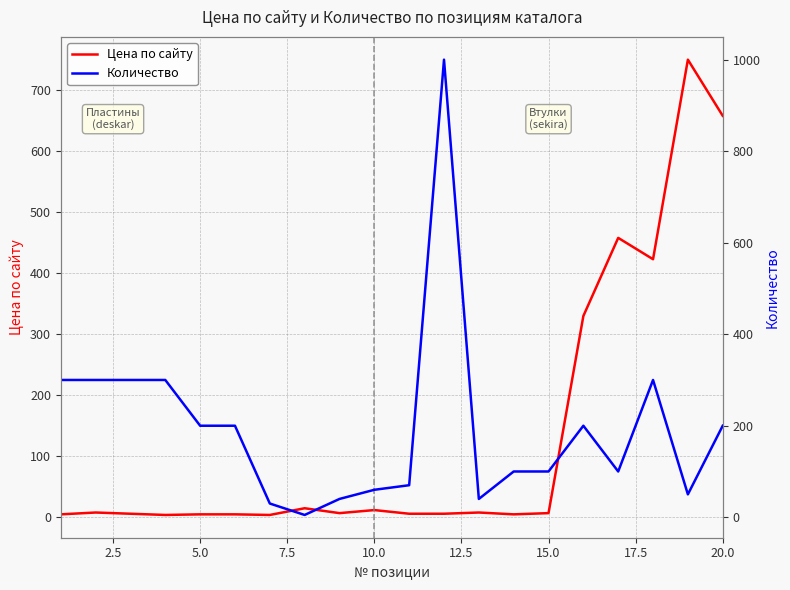

How many distinct data groups are displayed?

2